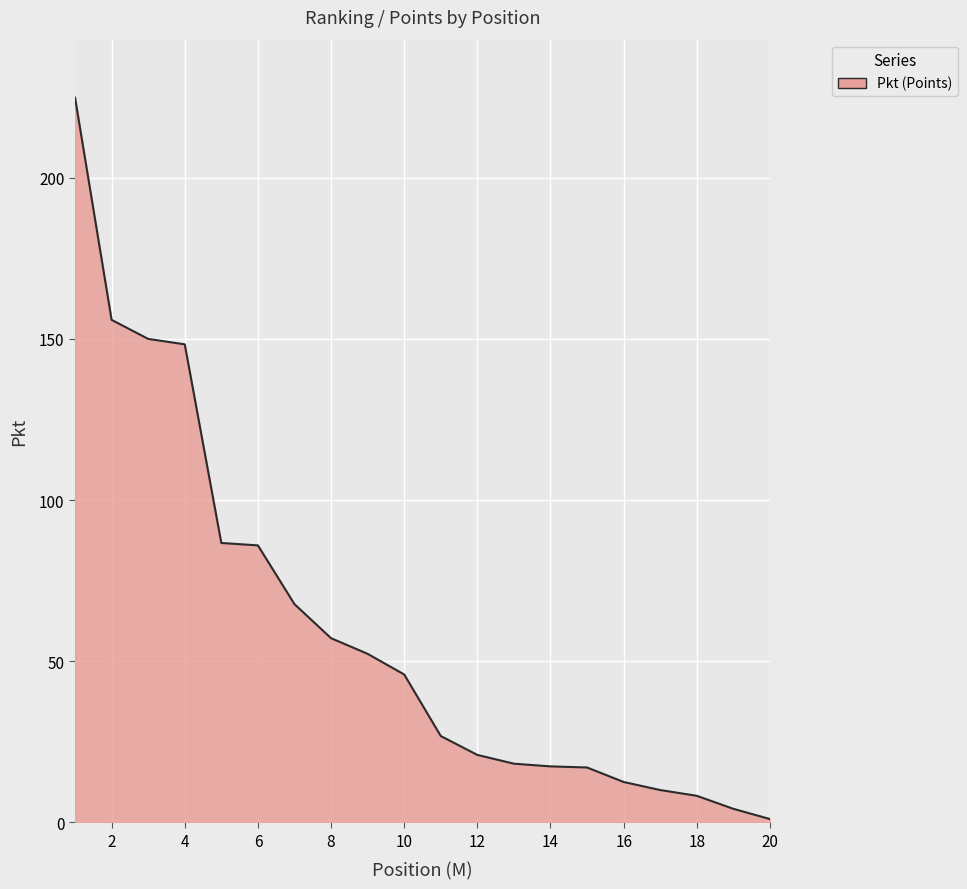

Is this an area chart (filled region under the line)?

Yes